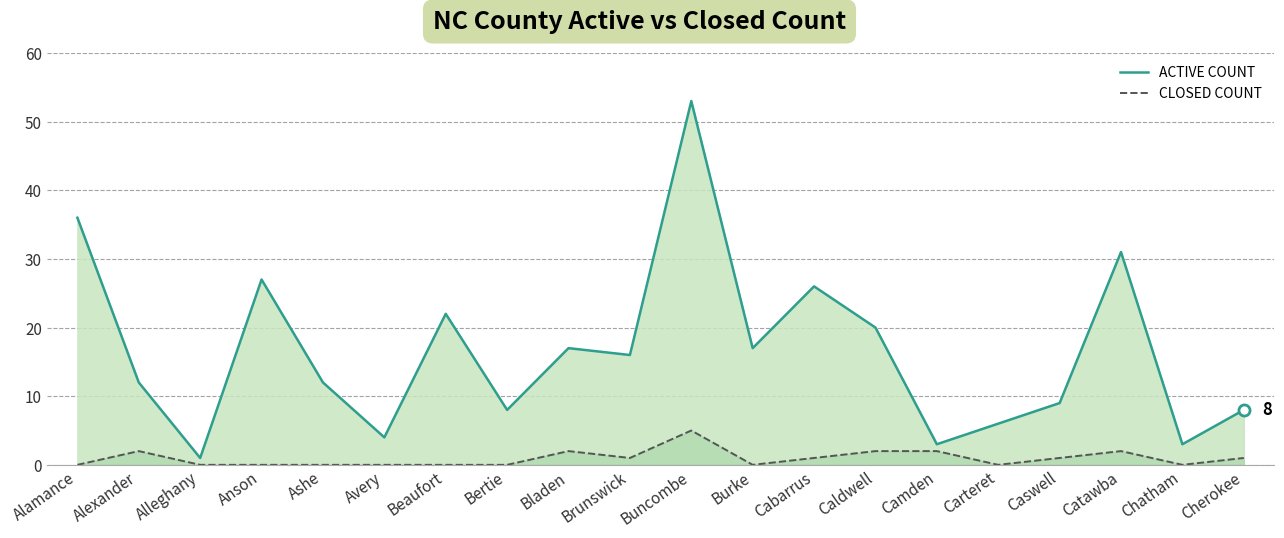

Reading left to right, transcribe all the data shown in this chart.

ACTIVE COUNT: Alamance=36	Alexander=12	Alleghany=1	Anson=27	Ashe=12	Avery=4	Beaufort=22	Bertie=8	Bladen=17	Brunswick=16	Buncombe=53	Burke=17	Cabarrus=26	Caldwell=20	Camden=3	Carteret=6	Caswell=9	Catawba=31	Chatham=3	Cherokee=8
CLOSED COUNT: Alamance=0	Alexander=2	Alleghany=0	Anson=0	Ashe=0	Avery=0	Beaufort=0	Bertie=0	Bladen=2	Brunswick=1	Buncombe=5	Burke=0	Cabarrus=1	Caldwell=2	Camden=2	Carteret=0	Caswell=1	Catawba=2	Chatham=0	Cherokee=1